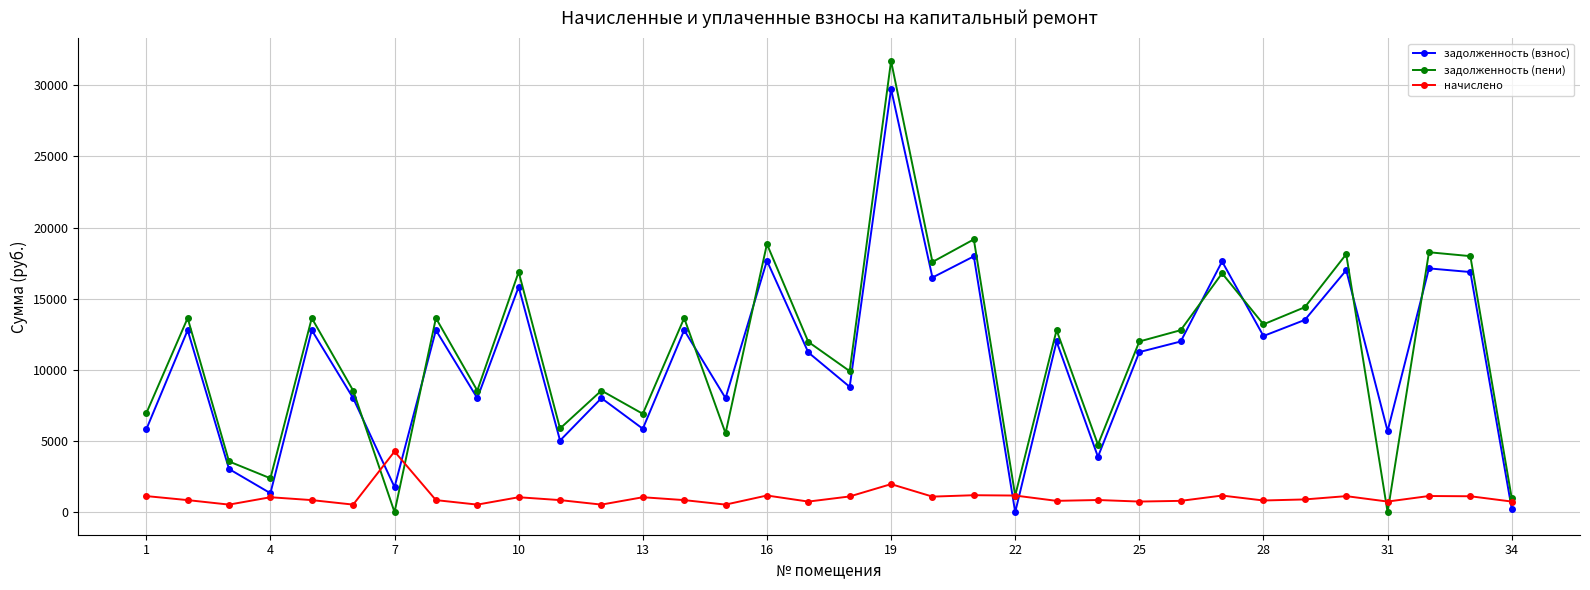

What is the maximum value for задолженность (взнос)?

29735.0